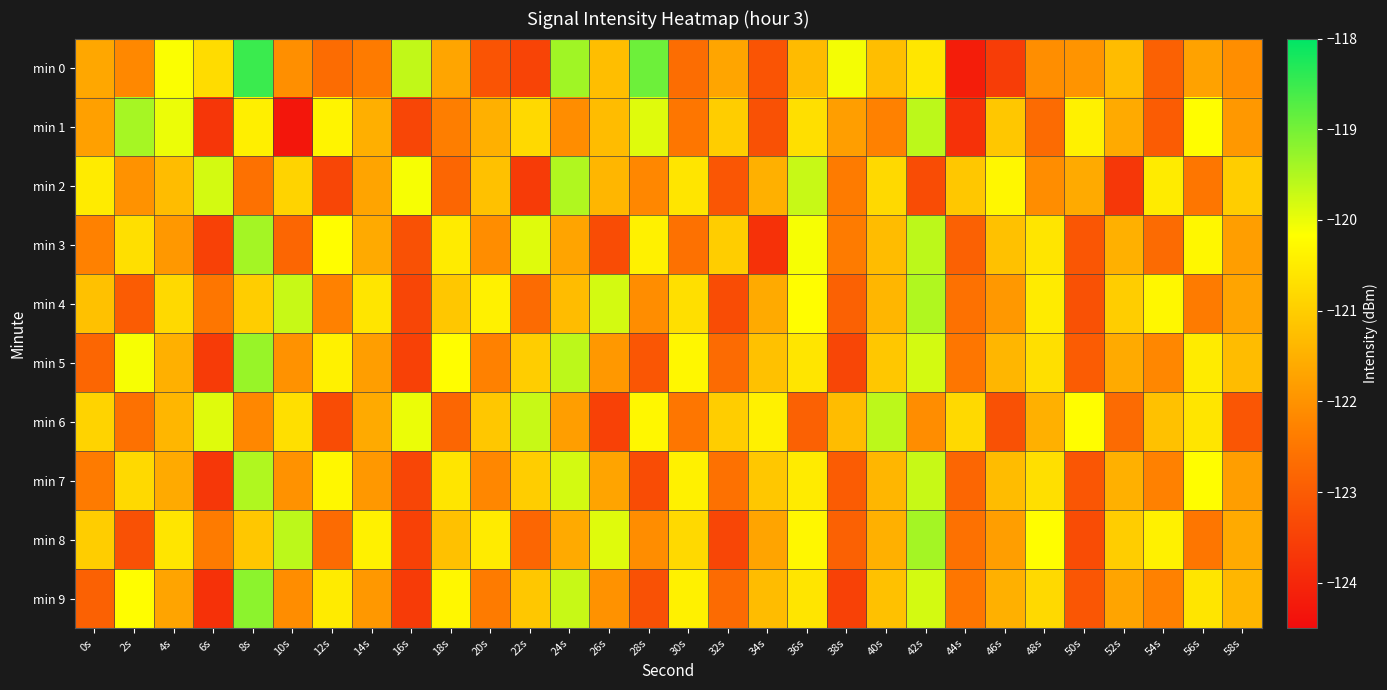

Reading right to left, extract all data points from this chart.

min 0: 58s=-122.1	56s=-121.7	54s=-122.9	52s=-121.3	50s=-122.0	48s=-122.1	46s=-123.6	44s=-124.2	42s=-120.6	40s=-121.3	38s=-120.1	36s=-121.3	34s=-123.1	32s=-121.7	30s=-122.7	28s=-118.9	26s=-121.3	24s=-119.4	22s=-123.4	20s=-123.1	18s=-121.7	16s=-119.6	14s=-122.4	12s=-122.7	10s=-122.1	8s=-118.5	6s=-120.7	4s=-120.1	2s=-122.2	0s=-121.6
min 1: 58s=-121.9	56s=-120.2	54s=-123.0	52s=-121.6	50s=-120.4	48s=-122.7	46s=-121.1	44s=-123.8	42s=-119.6	40s=-122.3	38s=-121.8	36s=-120.7	34s=-123.2	32s=-121.0	30s=-122.5	28s=-119.9	26s=-121.3	24s=-122.1	22s=-120.8	20s=-121.5	18s=-122.3	16s=-123.4	14s=-121.5	12s=-120.3	10s=-124.3	8s=-120.4	6s=-123.7	4s=-120.0	2s=-119.4	0s=-121.8
min 2: 58s=-121.0	56s=-122.5	54s=-120.5	52s=-123.7	50s=-121.6	48s=-122.1	46s=-120.3	44s=-121.1	42s=-123.3	40s=-120.8	38s=-122.4	36s=-119.7	34s=-121.5	32s=-123.1	30s=-120.6	28s=-122.2	26s=-121.4	24s=-119.5	22s=-123.6	20s=-121.2	18s=-122.8	16s=-120.1	14s=-121.7	12s=-123.4	10s=-120.9	8s=-122.6	6s=-119.8	4s=-121.3	2s=-122.0	0s=-120.5
min 3: 58s=-121.8	56s=-120.3	54s=-122.7	52s=-121.5	50s=-123.1	48s=-120.6	46s=-121.2	44s=-122.9	42s=-119.6	40s=-121.3	38s=-122.4	36s=-120.1	34s=-123.8	32s=-121.0	30s=-122.6	28s=-120.4	26s=-123.3	24s=-121.7	22s=-119.9	20s=-122.1	18s=-120.5	16s=-123.2	14s=-121.6	12s=-120.2	10s=-122.8	8s=-119.4	6s=-123.5	4s=-121.9	2s=-120.7	0s=-122.3
min 4: 58s=-121.7	56s=-122.4	54s=-120.3	52s=-121.0	50s=-123.2	48s=-120.5	46s=-121.9	44s=-122.6	42s=-119.5	40s=-121.4	38s=-122.9	36s=-120.2	34s=-121.6	32s=-123.3	30s=-120.7	28s=-122.1	26s=-119.8	24s=-121.3	22s=-122.7	20s=-120.4	18s=-121.1	16s=-123.4	14s=-120.6	12s=-122.3	10s=-119.7	8s=-121.0	6s=-122.5	4s=-120.8	2s=-123.0	0s=-121.2
min 5: 58s=-121.3	56s=-120.5	54s=-122.2	52s=-121.6	50s=-123.0	48s=-120.7	46s=-121.4	44s=-122.5	42s=-119.8	40s=-121.1	38s=-123.4	36s=-120.6	34s=-121.2	32s=-122.7	30s=-120.3	28s=-123.1	26s=-121.9	24s=-119.6	22s=-121.0	20s=-122.3	18s=-120.2	16s=-123.5	14s=-121.8	12s=-120.4	10s=-122.0	8s=-119.3	6s=-123.6	4s=-121.5	2s=-120.1	0s=-122.8
min 6: 58s=-123.1	56s=-120.6	54s=-121.2	52s=-122.7	50s=-120.2	48s=-121.5	46s=-123.2	44s=-120.8	42s=-122.1	40s=-119.6	38s=-121.3	36s=-122.9	34s=-120.4	32s=-121.0	30s=-122.5	28s=-120.3	26s=-123.5	24s=-121.8	22s=-119.7	20s=-121.1	18s=-122.8	16s=-120.0	14s=-121.6	12s=-123.3	10s=-120.7	8s=-122.2	6s=-119.9	4s=-121.4	2s=-122.6	0s=-120.9
min 7: 58s=-121.8	56s=-120.2	54s=-122.3	52s=-121.5	50s=-123.1	48s=-120.7	46s=-121.3	44s=-122.8	42s=-119.7	40s=-121.4	38s=-123.0	36s=-120.5	34s=-121.1	32s=-122.6	30s=-120.4	28s=-123.3	26s=-121.7	24s=-119.8	22s=-121.0	20s=-122.2	18s=-120.6	16s=-123.4	14s=-121.9	12s=-120.3	10s=-122.0	8s=-119.5	6s=-123.7	4s=-121.6	2s=-120.8	0s=-122.4
min 8: 58s=-121.6	56s=-122.5	54s=-120.4	52s=-121.0	50s=-123.3	48s=-120.2	46s=-121.8	44s=-122.6	42s=-119.4	40s=-121.5	38s=-122.9	36s=-120.3	34s=-121.7	32s=-123.4	30s=-120.8	28s=-122.1	26s=-119.9	24s=-121.6	22s=-122.8	20s=-120.5	18s=-121.2	16s=-123.5	14s=-120.4	12s=-122.7	10s=-119.6	8s=-121.1	6s=-122.4	4s=-120.6	2s=-123.2	0s=-121.0
min 9: 58s=-121.4	56s=-120.6	54s=-122.3	52s=-121.7	50s=-123.1	48s=-120.8	46s=-121.5	44s=-122.5	42s=-119.8	40s=-121.2	38s=-123.5	36s=-120.6	34s=-121.3	32s=-122.7	30s=-120.4	28s=-123.2	26s=-122.0	24s=-119.7	22s=-121.1	20s=-122.4	18s=-120.3	16s=-123.6	14s=-121.9	12s=-120.5	10s=-122.1	8s=-119.2	6s=-123.8	4s=-121.7	2s=-120.2	0s=-122.9